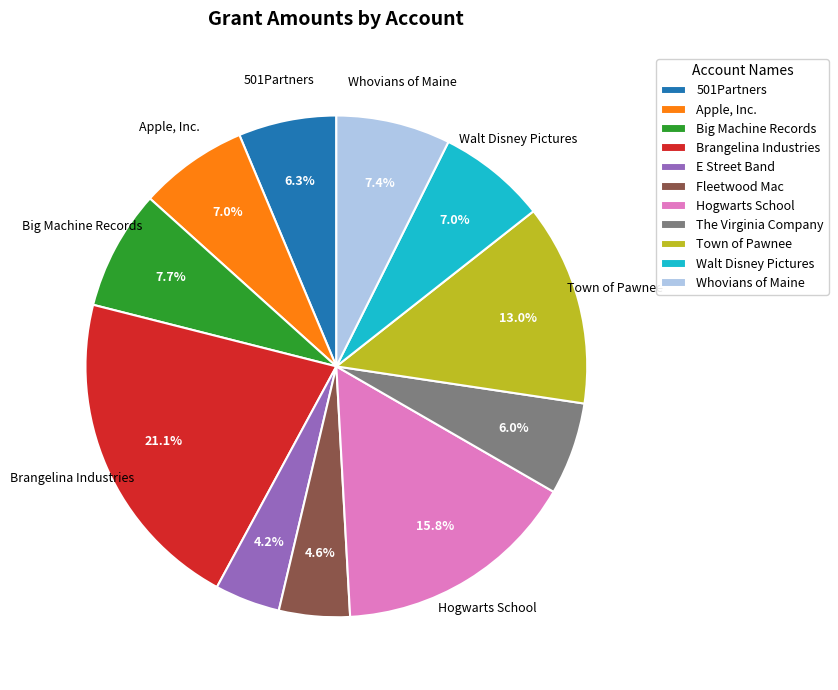

Does 501Partners account for over 50% of the chart?

No